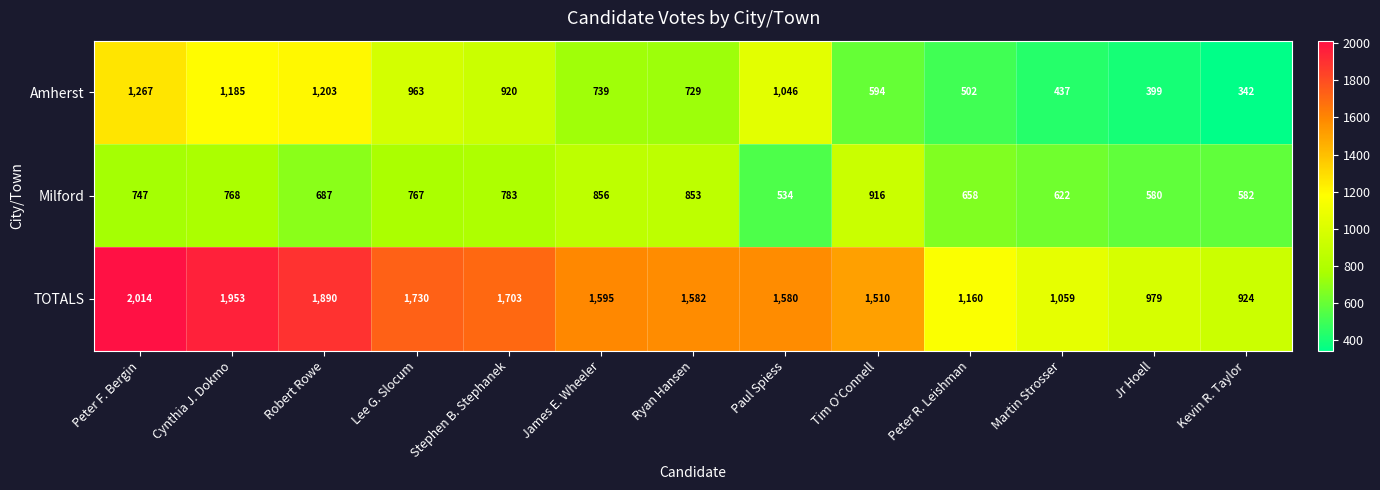

Which series has the largest total across all categories?

TOTALS